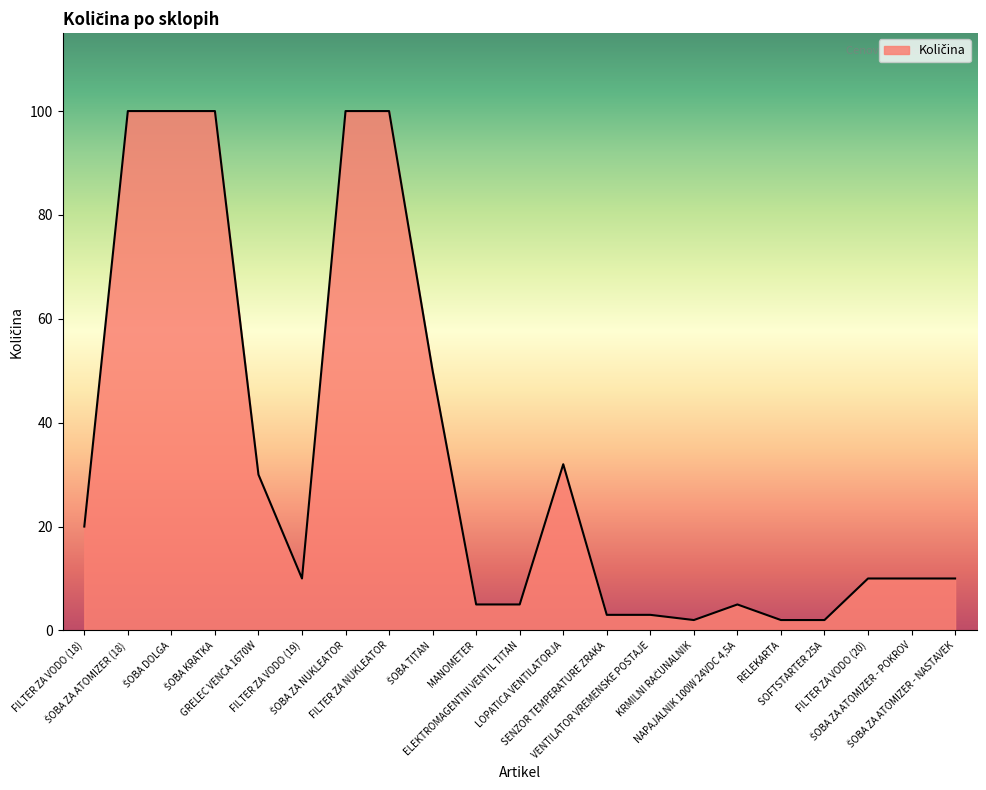

What is the greatest value displayed?

100